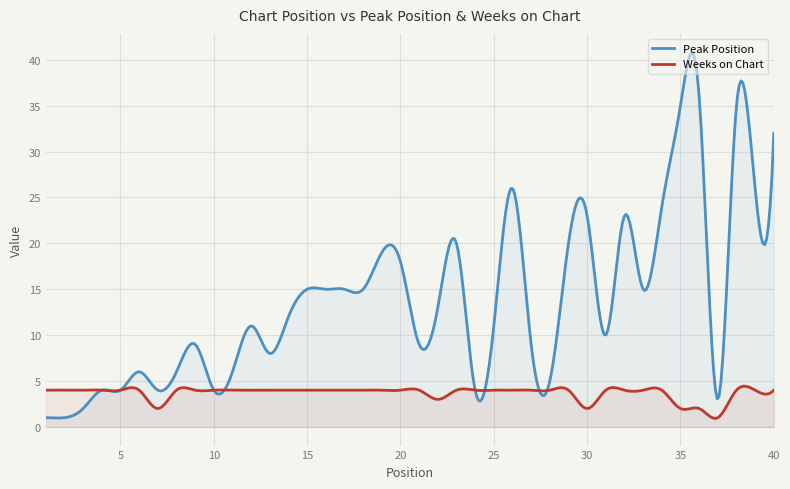

At which category is the sum across all series the highest?

38